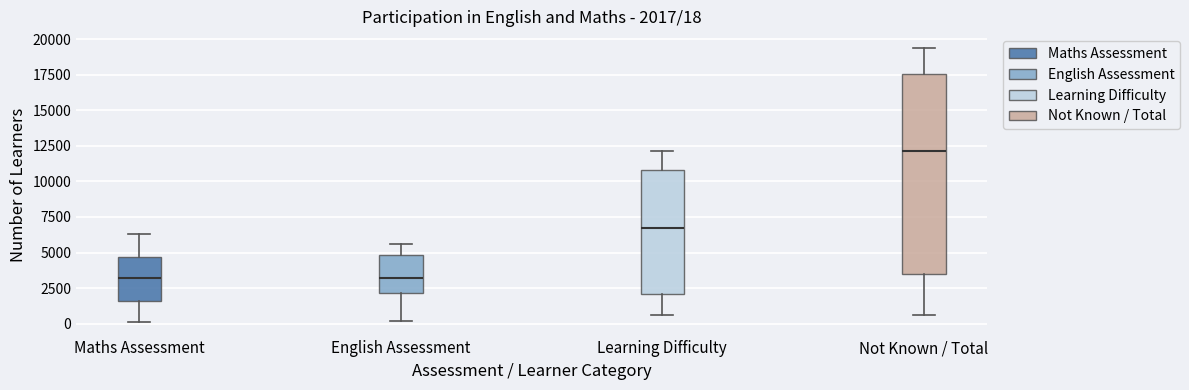

Comparing the boxes themselves (not the whiskers), which one is the tallest?

Not Known / Total